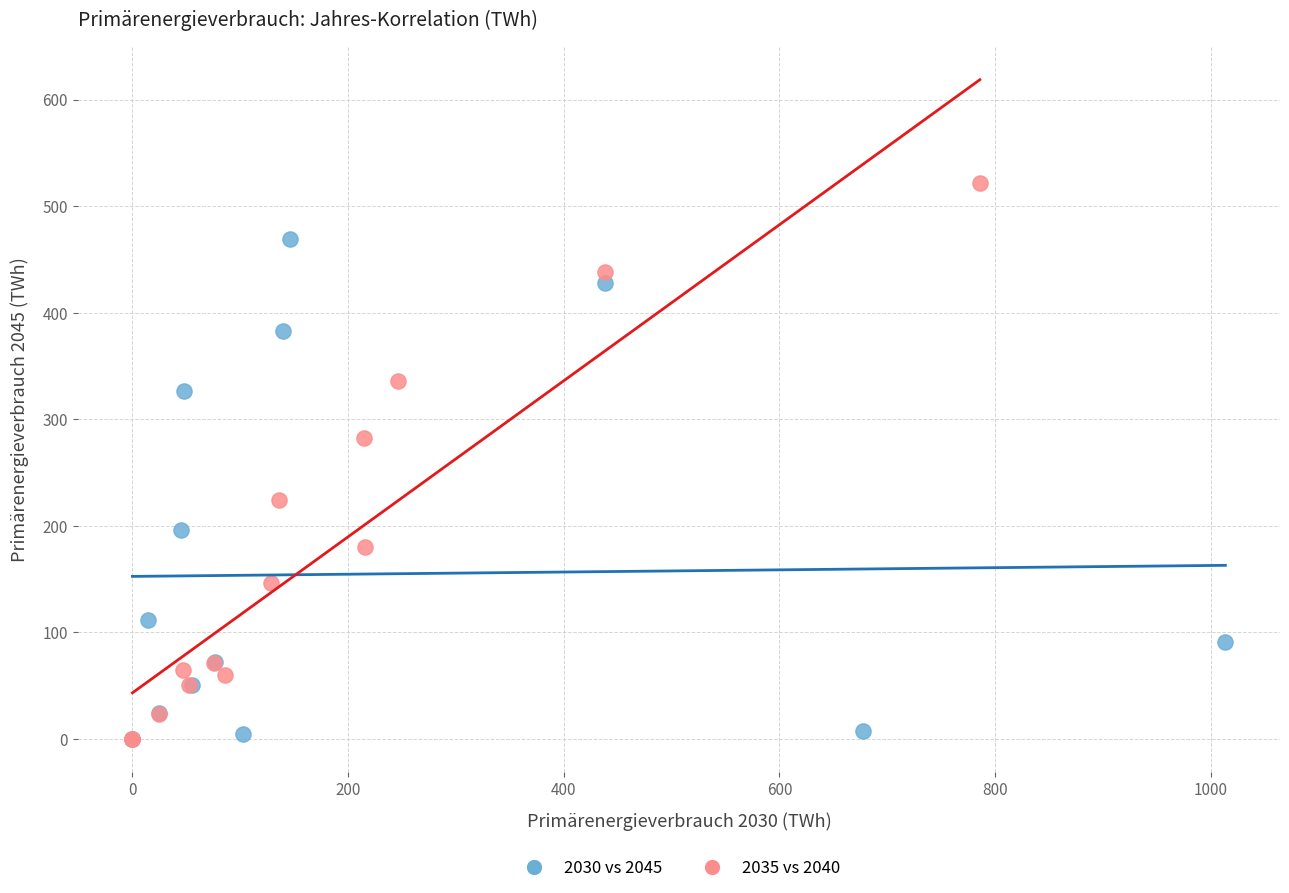

Which series reaches the maximum Y coordinate?

2035 vs 2040